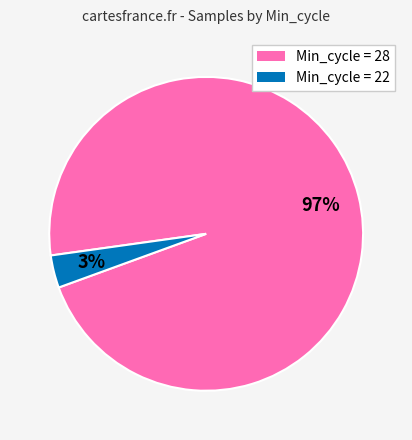

Is there a majority slice in this chart?

Yes